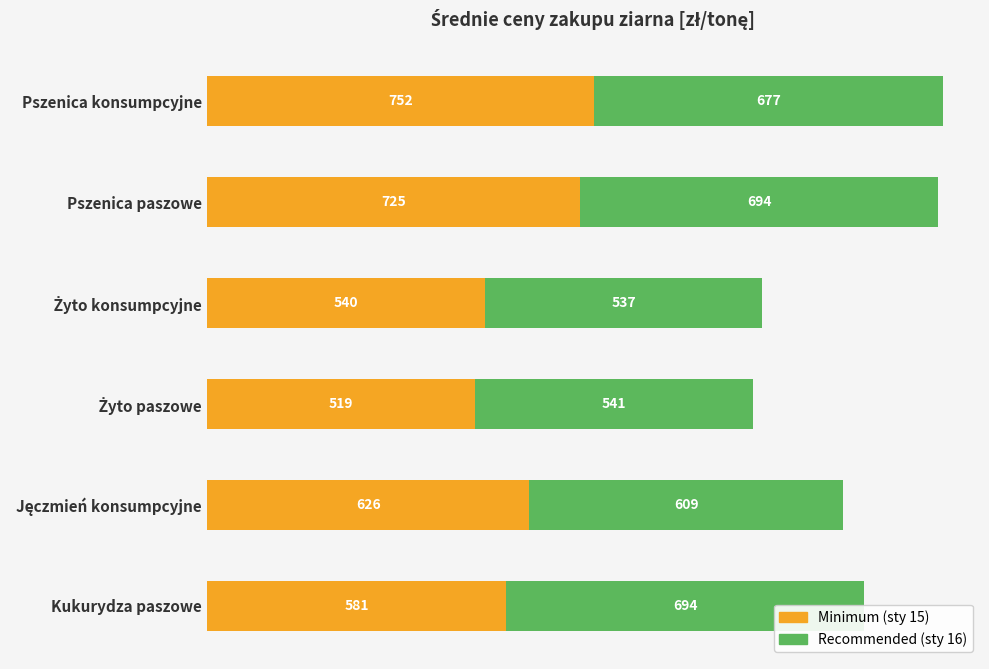

The Minimum (sty 15) series shows 178.4 at Pszenica paszowe. True or false?

False